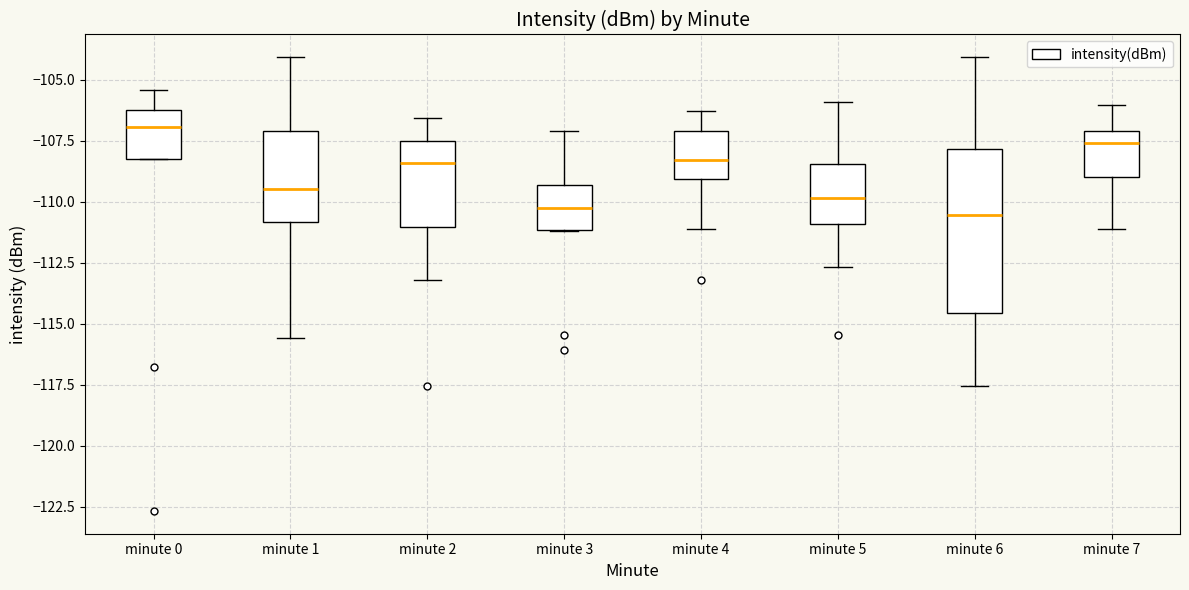

Where does the median line of the box for minute 3 sit on the y-axis? The values are not printed on the chart, so give them approximately, as read against the axis.

-110.5